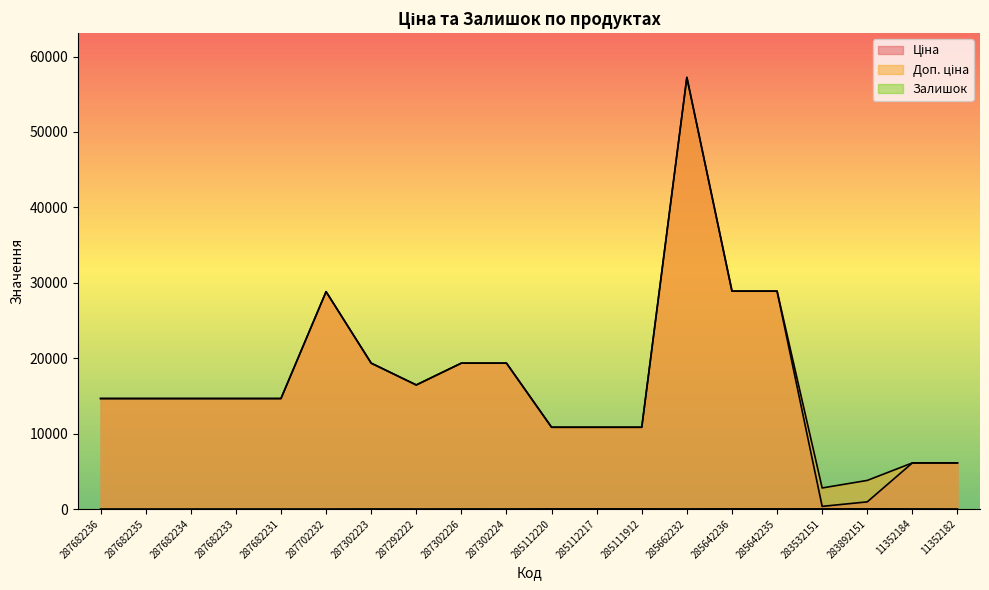

List the series in order of their peak value, lowest first.

Залишок, Ціна, Доп. ціна